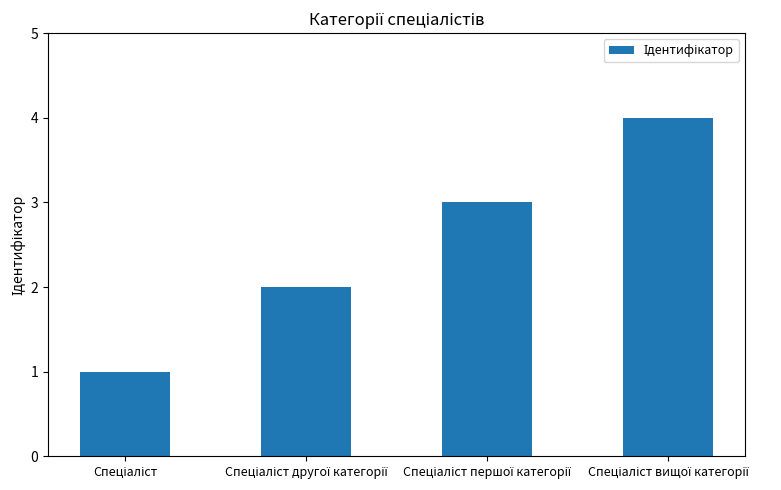

What is the maximum value shown in the chart?

4